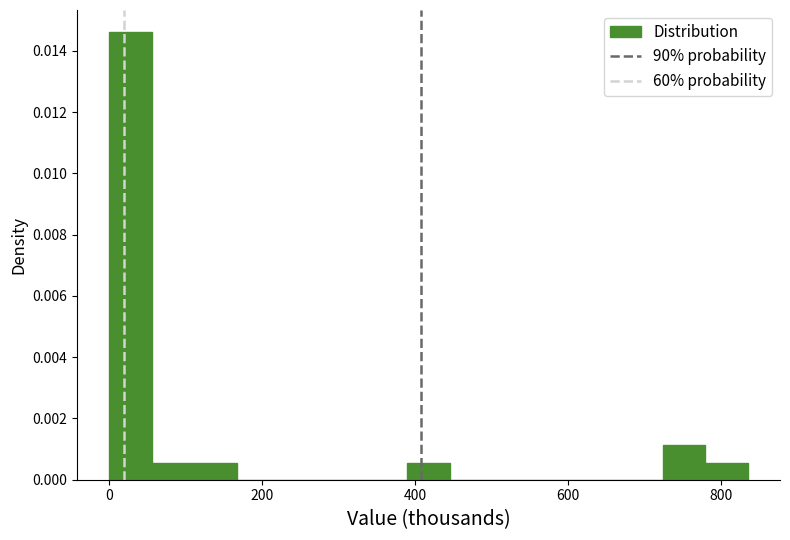

Around what value on the x-axis is the tallest bar? Give the approximate position of its centre, as read against the axis.

20